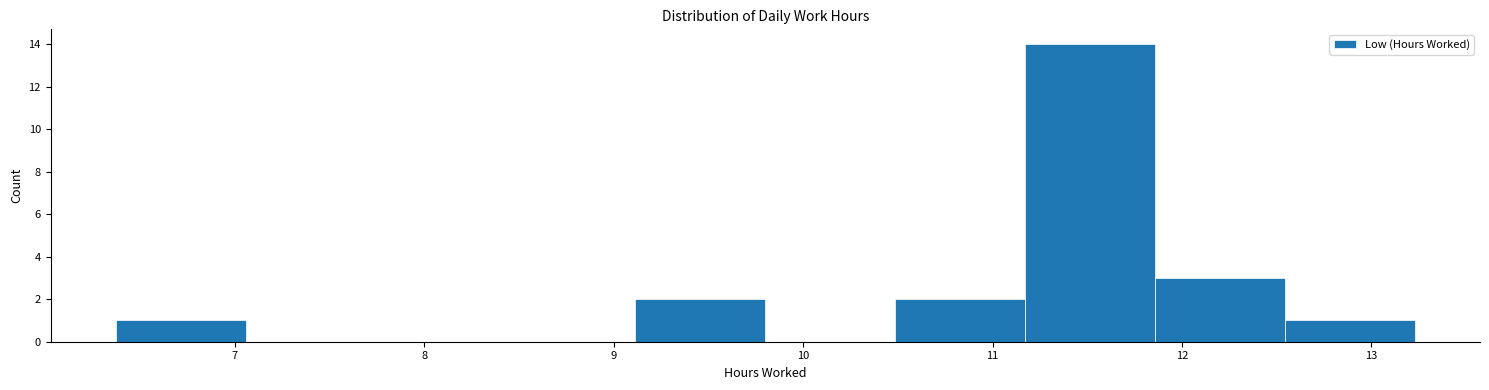

Reading left to right, list every bar in this chart as the range it spans on the x-axis followed by its height. Neither the bar edges nor the heights are printed on the chart, so give them approximately, as read against the axes.

6.4 to 7.1: 1
7.1 to 7.7: 0
7.7 to 8.4: 0
8.4 to 9.1: 0
9.1 to 9.8: 2
9.8 to 10.5: 0
10.5 to 11.2: 2
11.2 to 11.9: 14
11.9 to 12.5: 3
12.5 to 13.2: 1